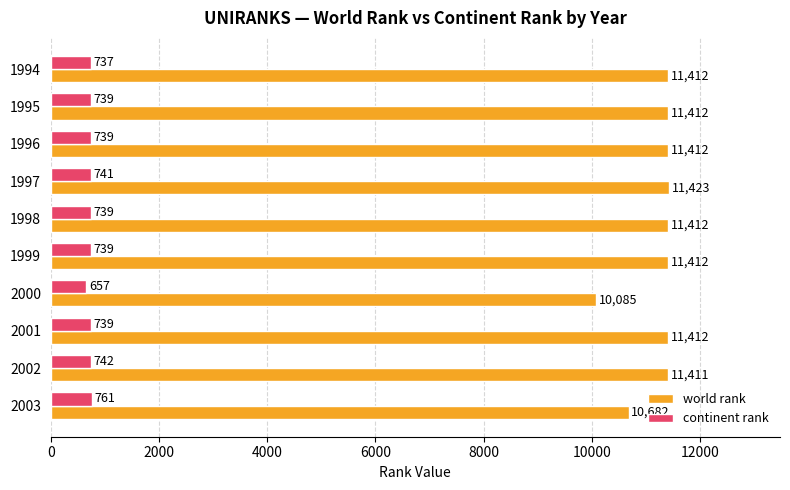

What is the average value of the continent rank series?

733